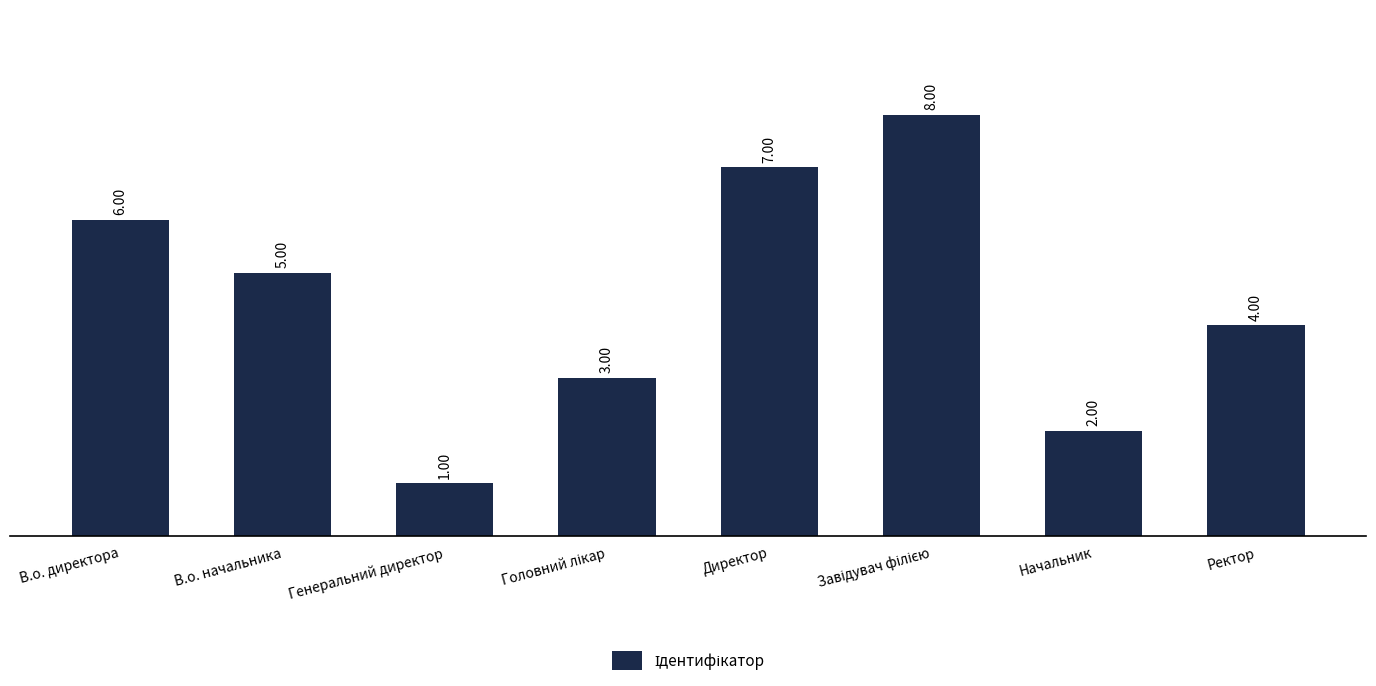

What is the value of the 7th bar from the left?

2